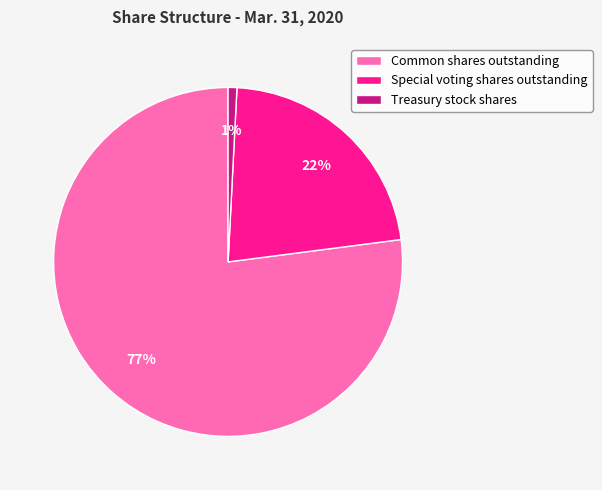

What is the largest slice in the pie chart?

Common shares outstanding